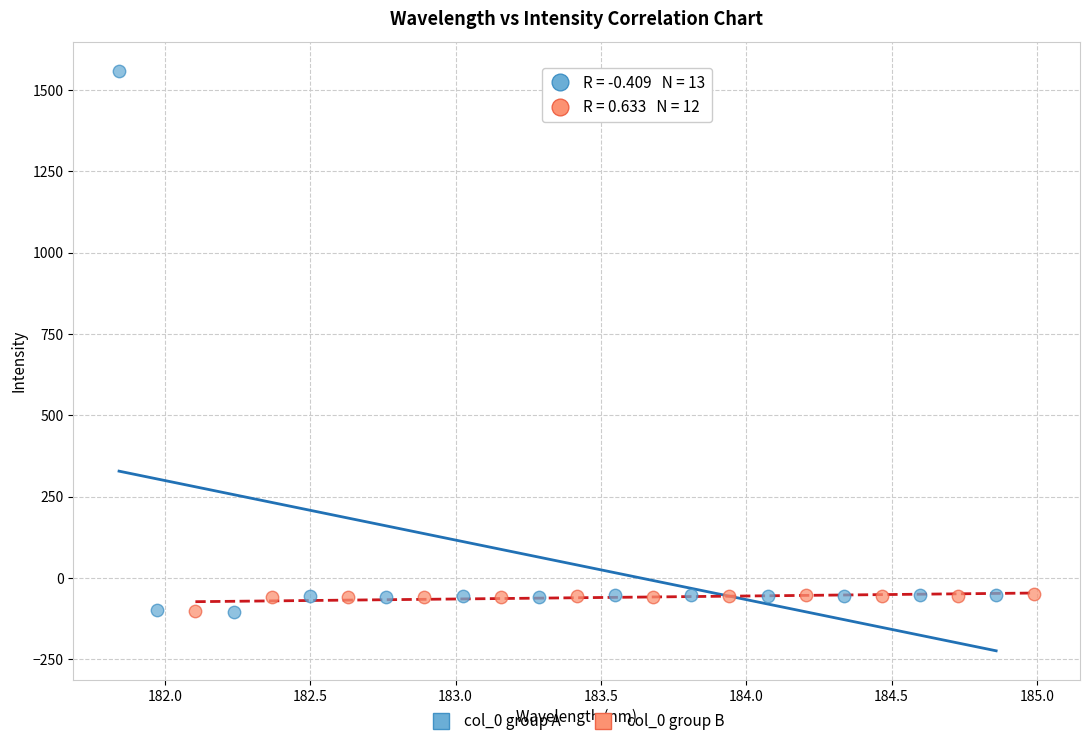

Which series has the largest Y range (max minus min)?

col_0 group A